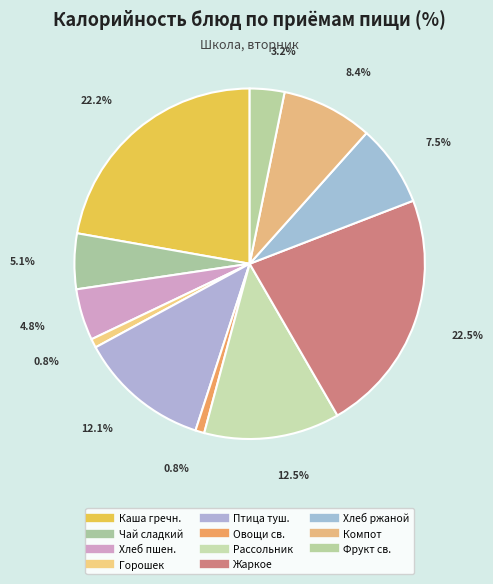

Which slice is the largest?

Жаркое по-домашнему